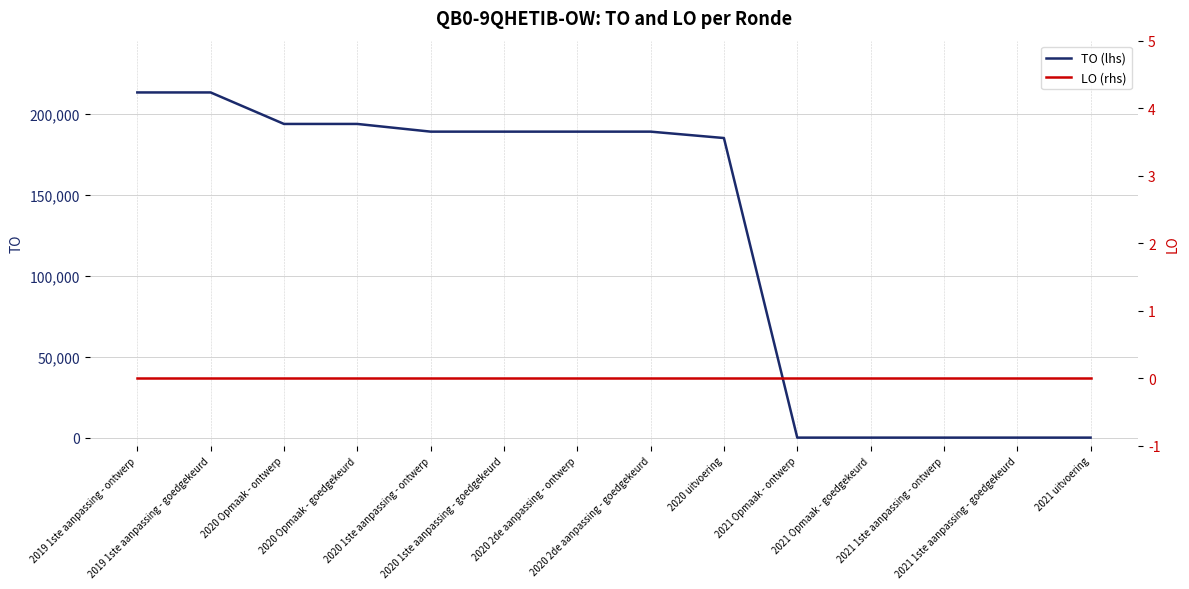

True or false: LO (rhs) has more than 2 interior local peaks.

False